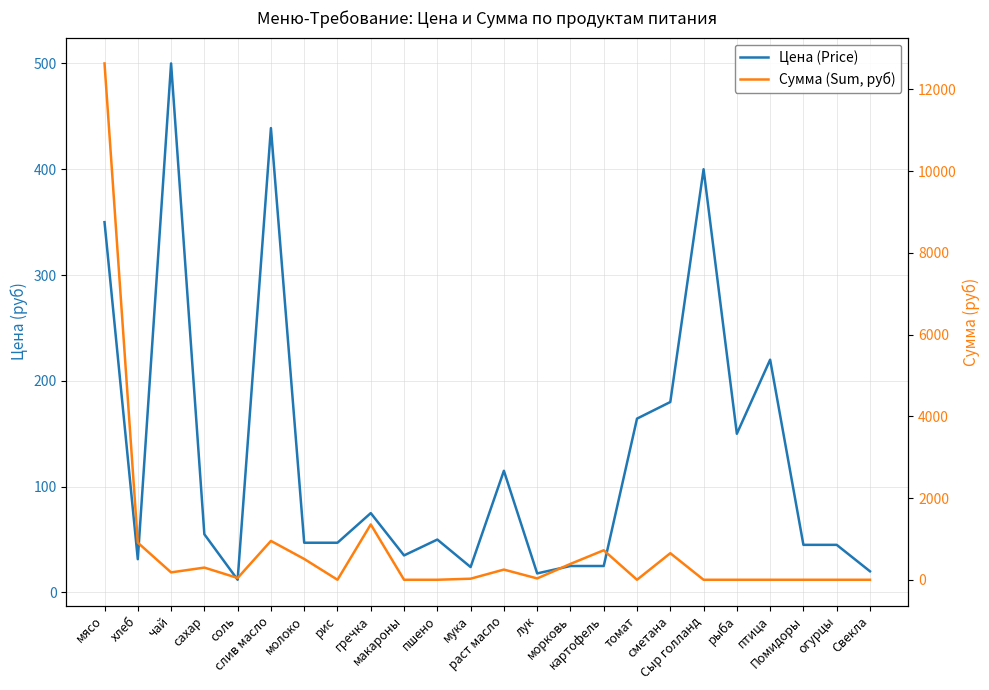

What is the sum of the Цена (Price) values at Помидоры and молоко?

92.0